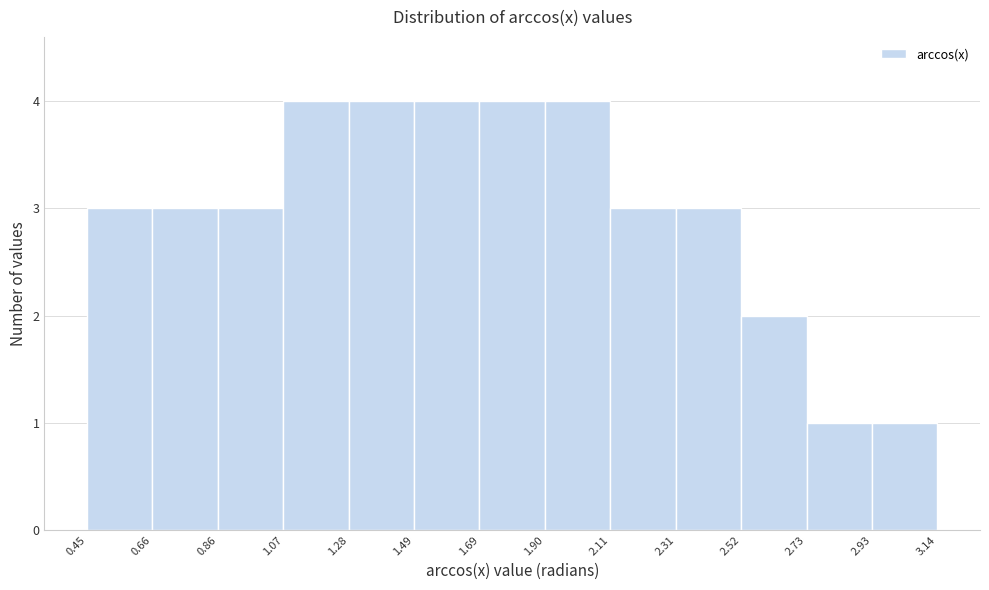

How tall is the bar that spans 0.86 to 1.07 on the x-axis? The values are not printed on the chart, so give them approximately, as read against the axis.

3